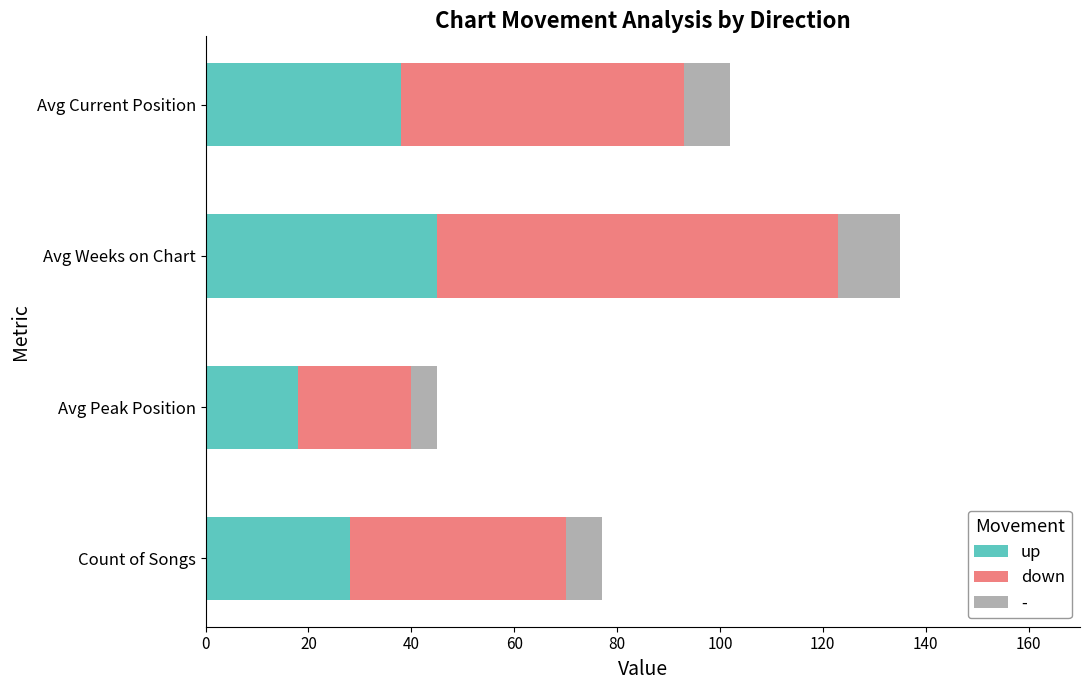

What is the lowest value of the up series?

18